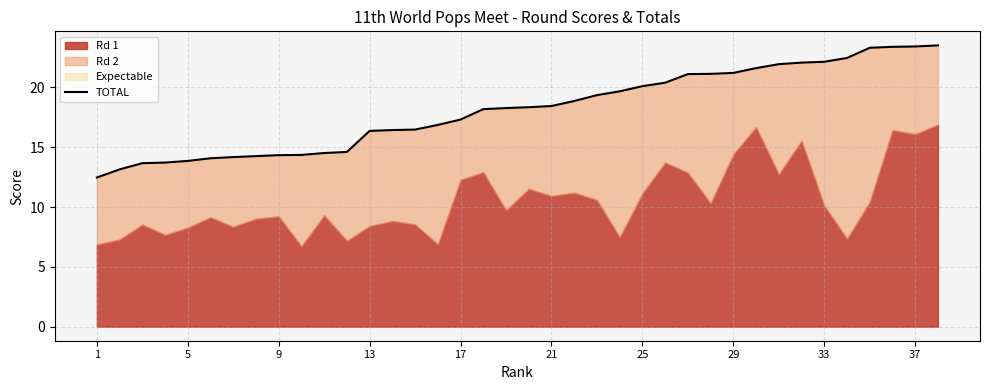

How many lines are shown in the chart?

1